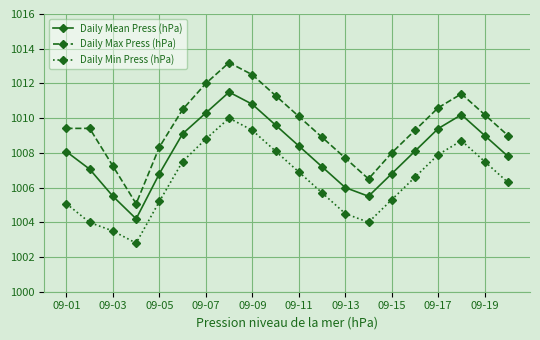

Reading right to left, what are all the values shown in this chart?

Daily Mean Press (hPa): 1007.8	1009.0	1010.2	1009.4	1008.1	1006.8	1005.5	1006.0	1007.2	1008.4	1009.6	1010.8	1011.5	1010.3	1009.1	1006.8	1004.2	1005.5	1007.1	1008.1
Daily Max Press (hPa): 1009.0	1010.2	1011.4	1010.6	1009.3	1008.0	1006.5	1007.7	1008.9	1010.1	1011.3	1012.5	1013.2	1012.0	1010.5	1008.3	1005.1	1007.2	1009.4	1009.4
Daily Min Press (hPa): 1006.3	1007.5	1008.7	1007.9	1006.6	1005.3	1004.0	1004.5	1005.7	1006.9	1008.1	1009.3	1010.0	1008.8	1007.5	1005.2	1002.8	1003.5	1004.0	1005.1